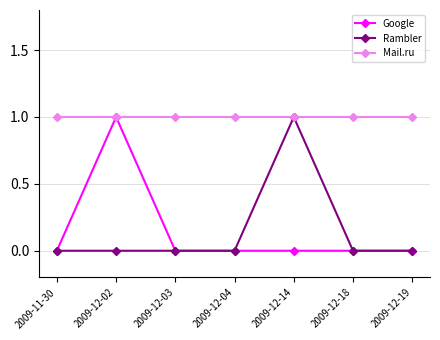

Is it true that Rambler equals 0 at 2009-12-03?

True